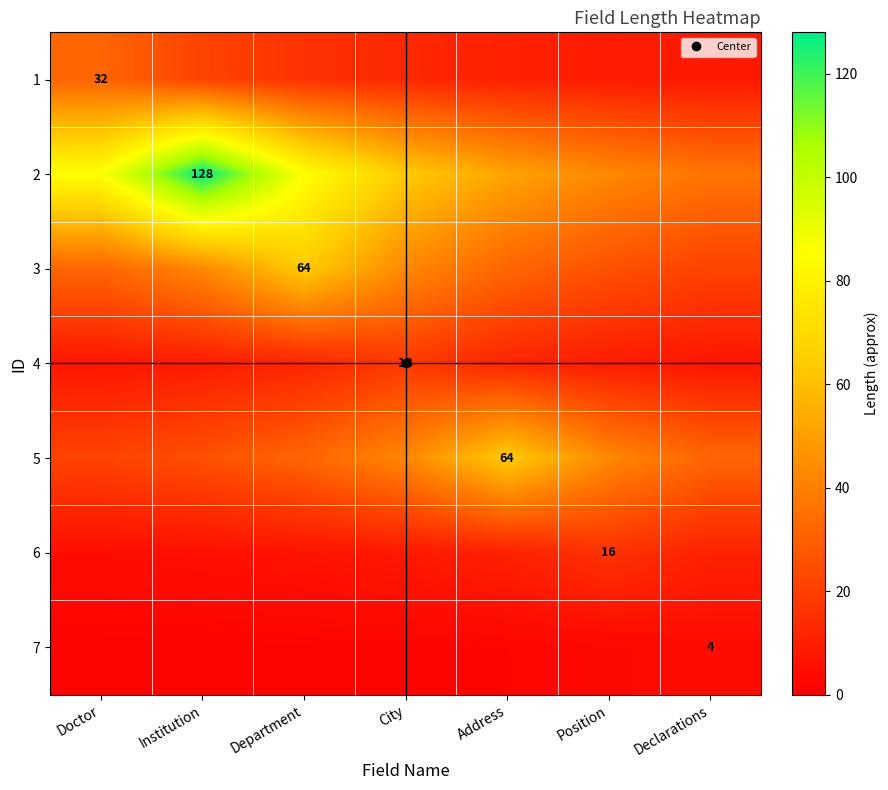

How many series are shown in this chart?

7